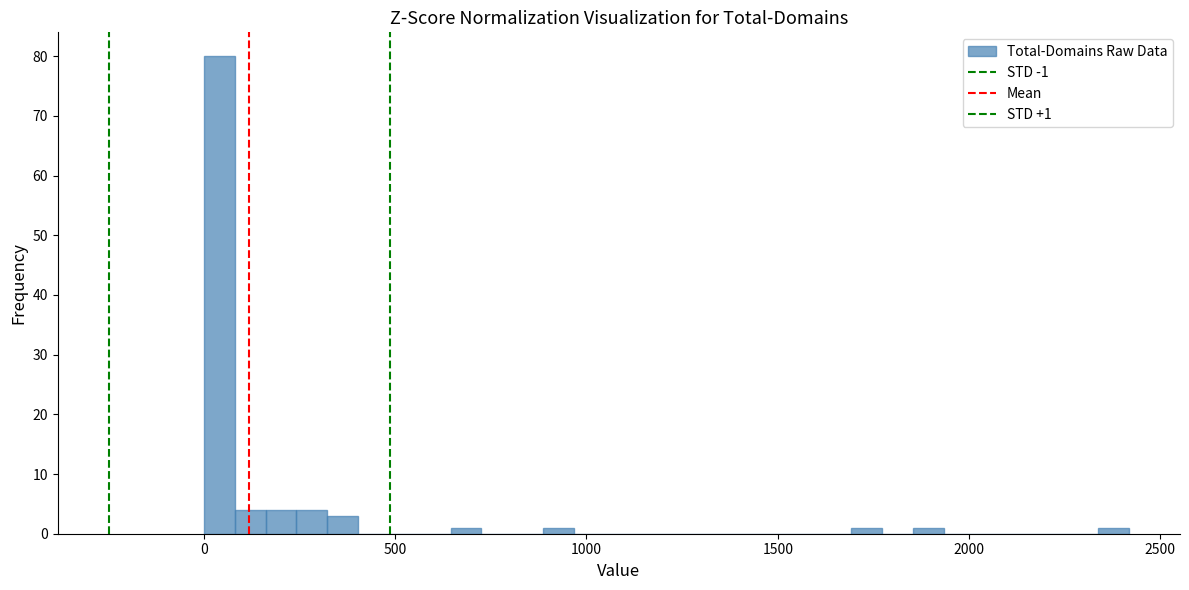

Around what value on the x-axis is the tallest bar? Give the approximate position of its centre, as read against the axis.

50